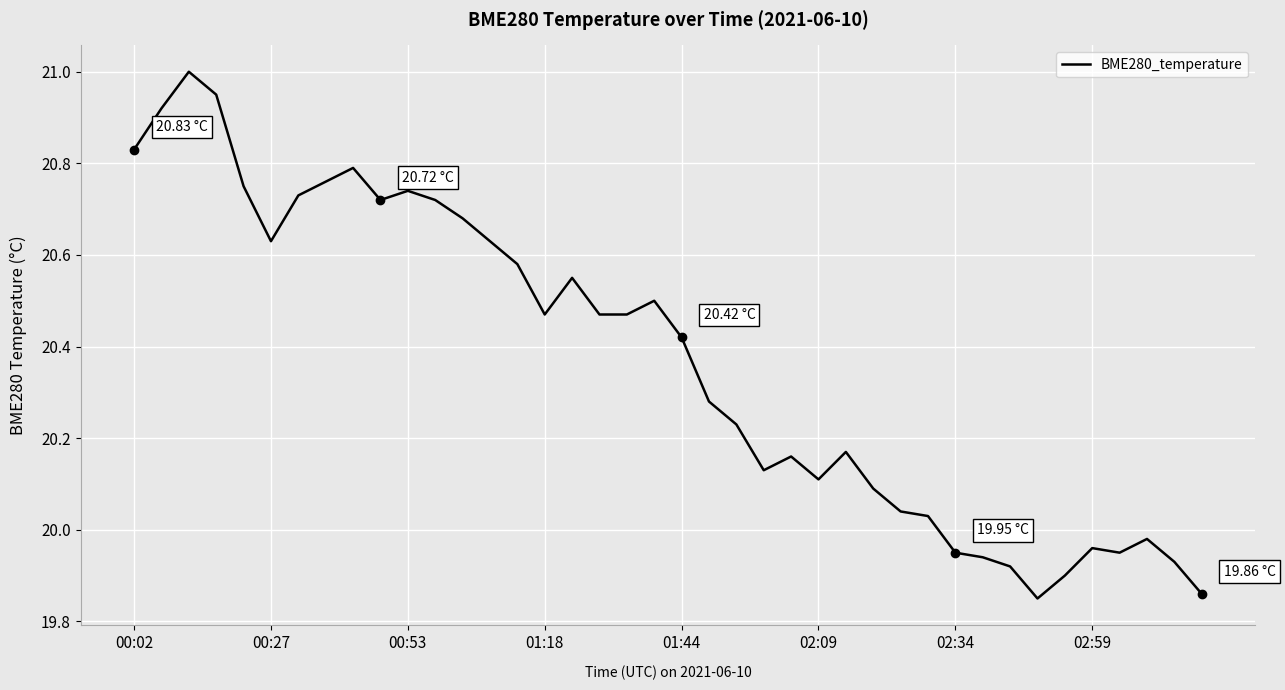

Reading right to left, what are all the values shown in this chart?

19.9	19.9	20.0	19.9	20.0	19.9	19.9	19.9	19.9	19.9	20.0	20.0	20.1	20.2	20.1	20.2	20.1	20.2	20.3	20.4	20.5	20.5	20.5	20.6	20.5	20.6	20.6	20.7	20.7	20.7	20.7	20.8	20.8	20.7	20.6	20.8	20.9	21.0	20.9	20.8